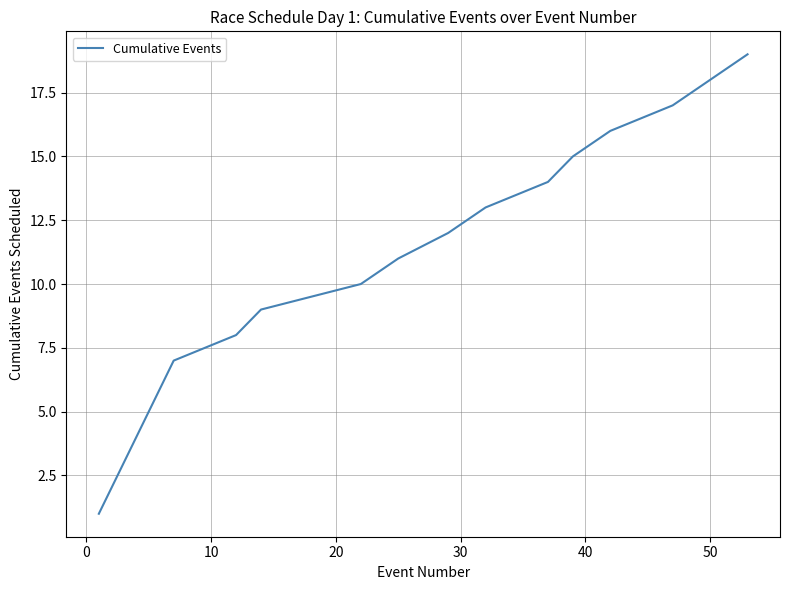

What is the greatest value displayed?

19